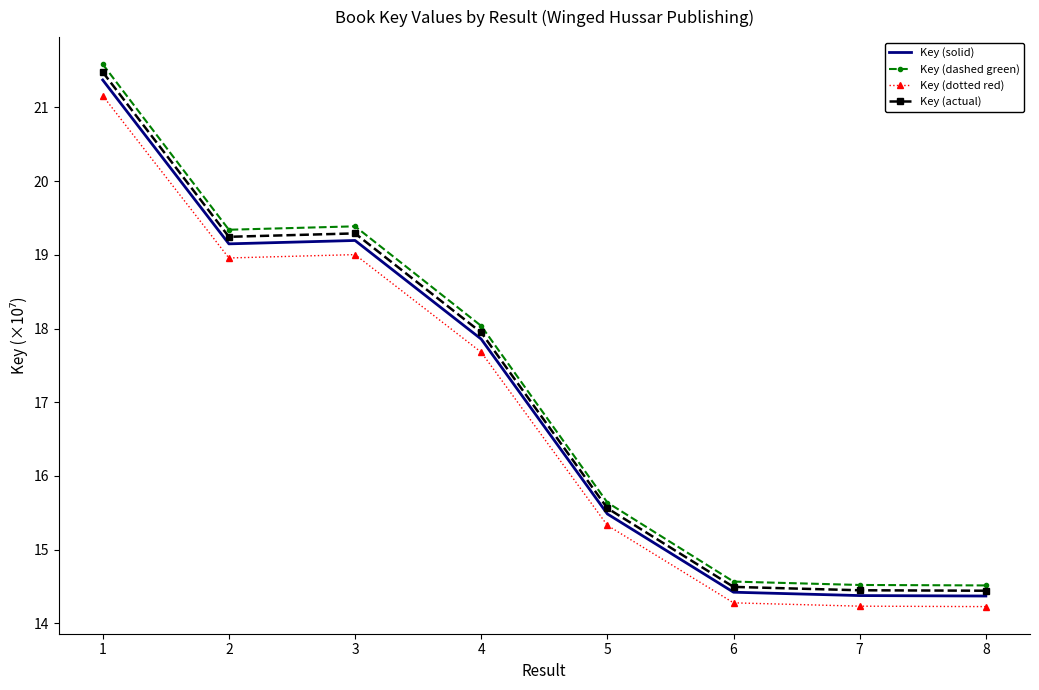

Which series changed the most between 4 and 5?

Key (dashed green)